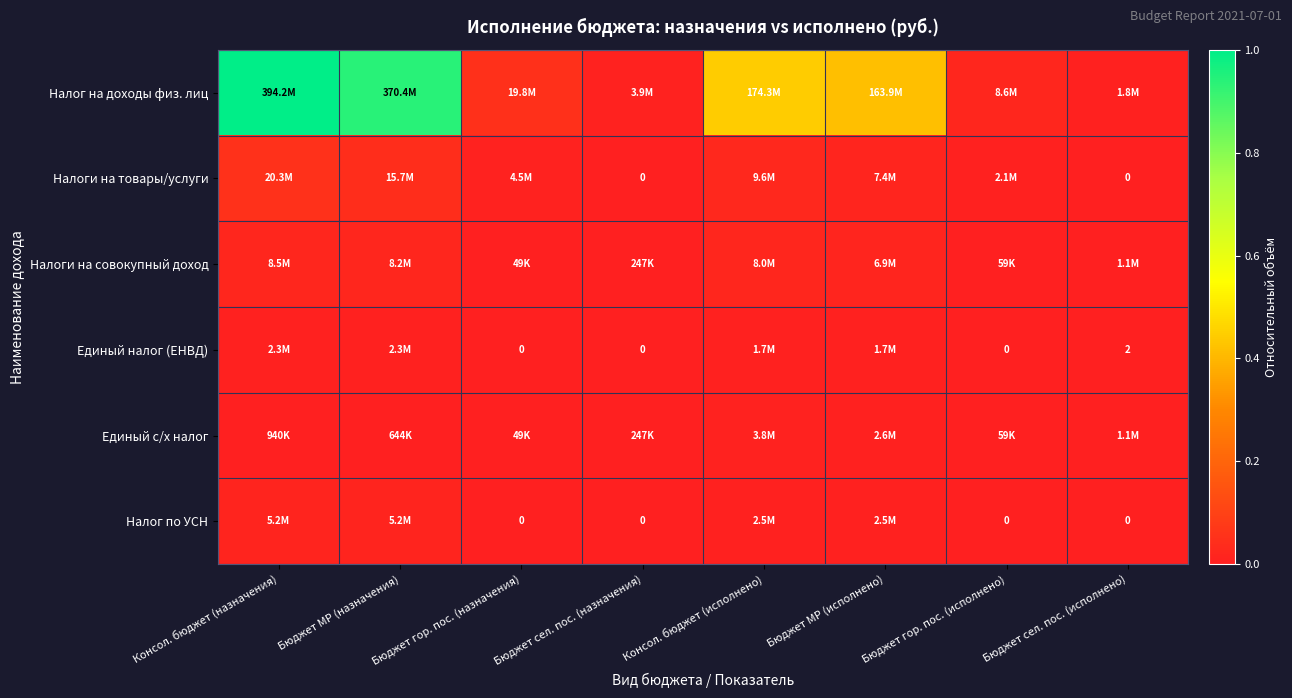

At which label does Налоги на товары/услуги reach its minimum?

Бюджет сел. пос. (назначения)